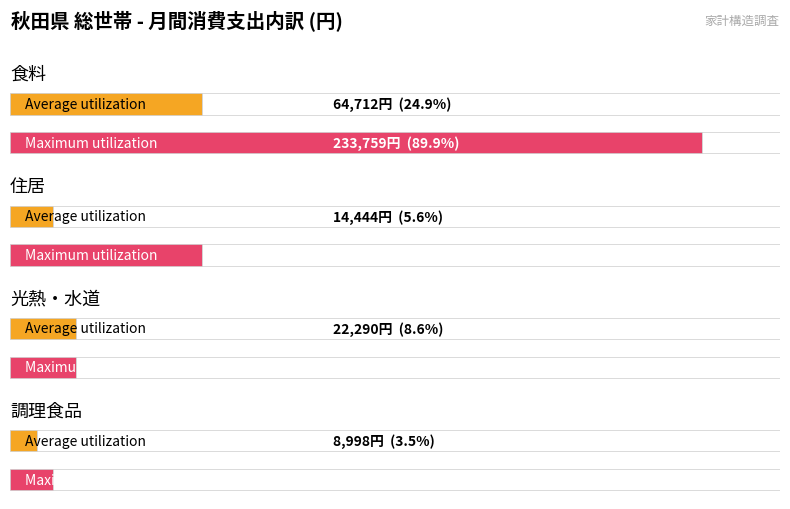

Is it true that Maximum utilization equals 363153 at 食料?

False